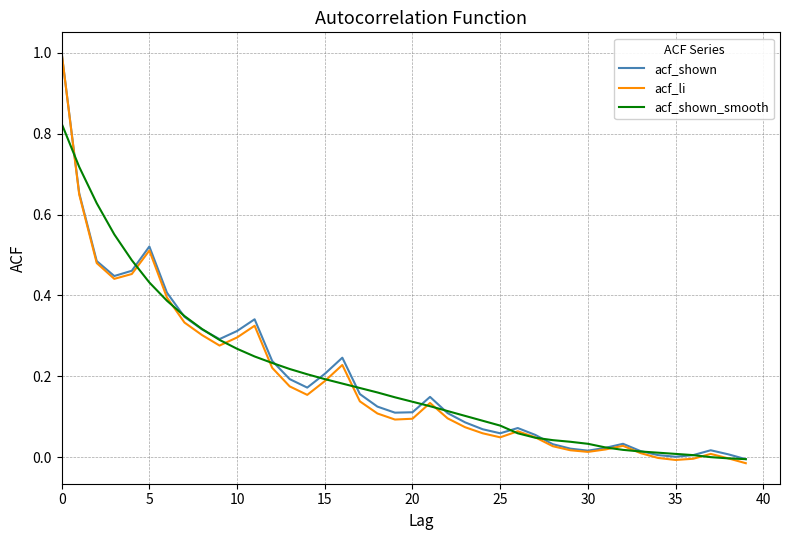

Which series has the largest range (max minus min)?

acf_li